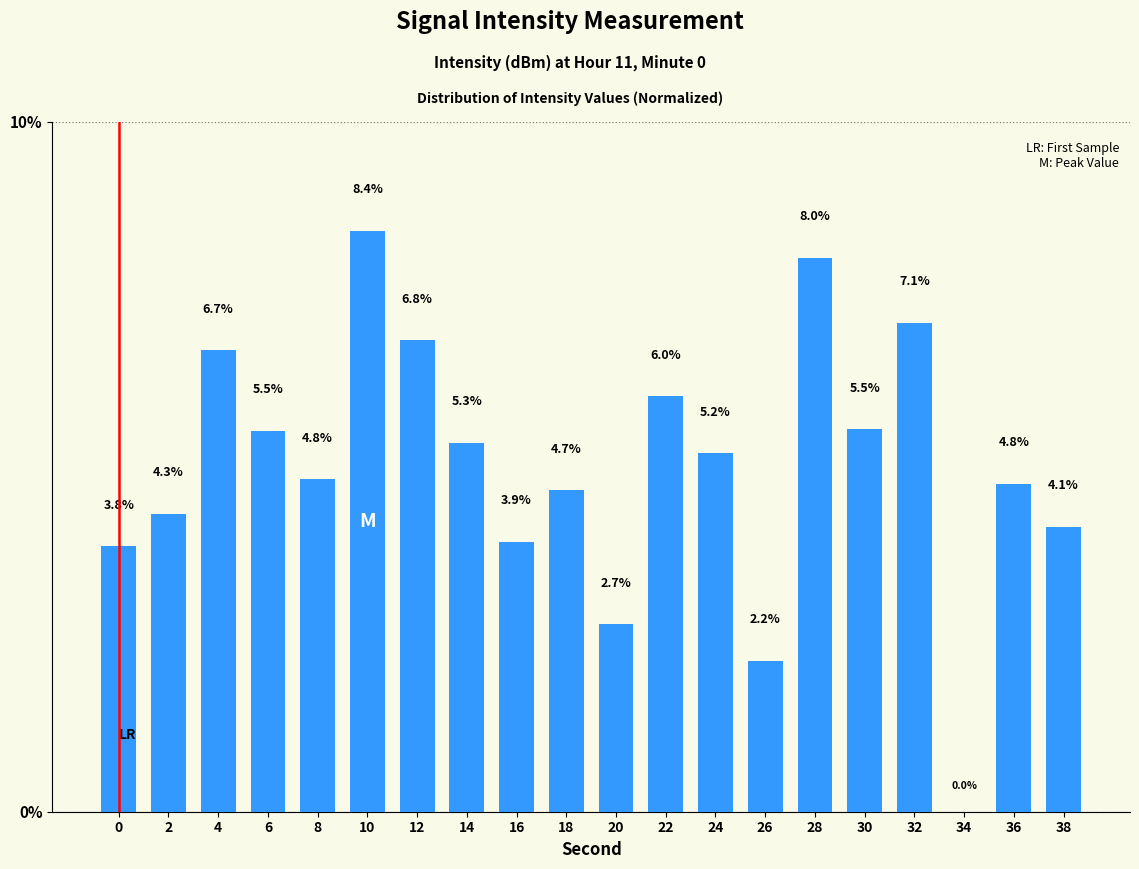

Reading left to right, list all the values displayed in this chart.

0=3.8	2=4.3	4=6.7	6=5.5	8=4.8	10=8.4	12=6.8	14=5.3	16=3.9	18=4.7	20=2.7	22=6.0	24=5.2	26=2.2	28=8.0	30=5.5	32=7.1	34=0.0	36=4.8	38=4.1